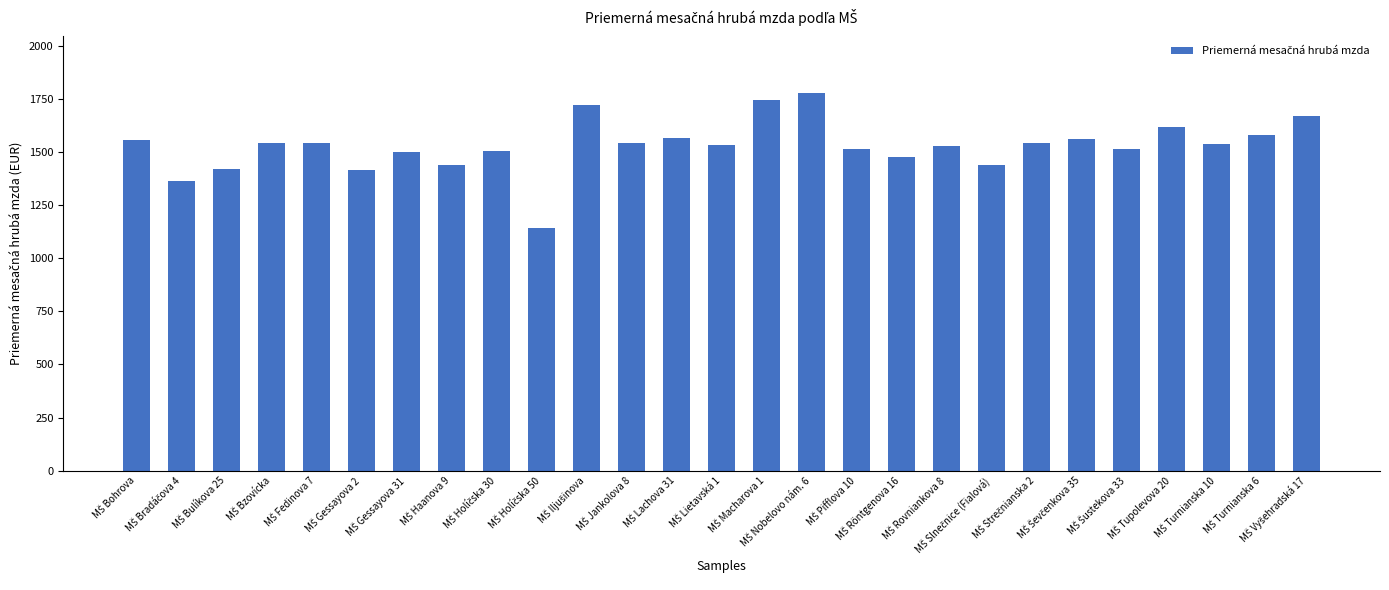

What is the value of the 21st bar from the left?

1540.5